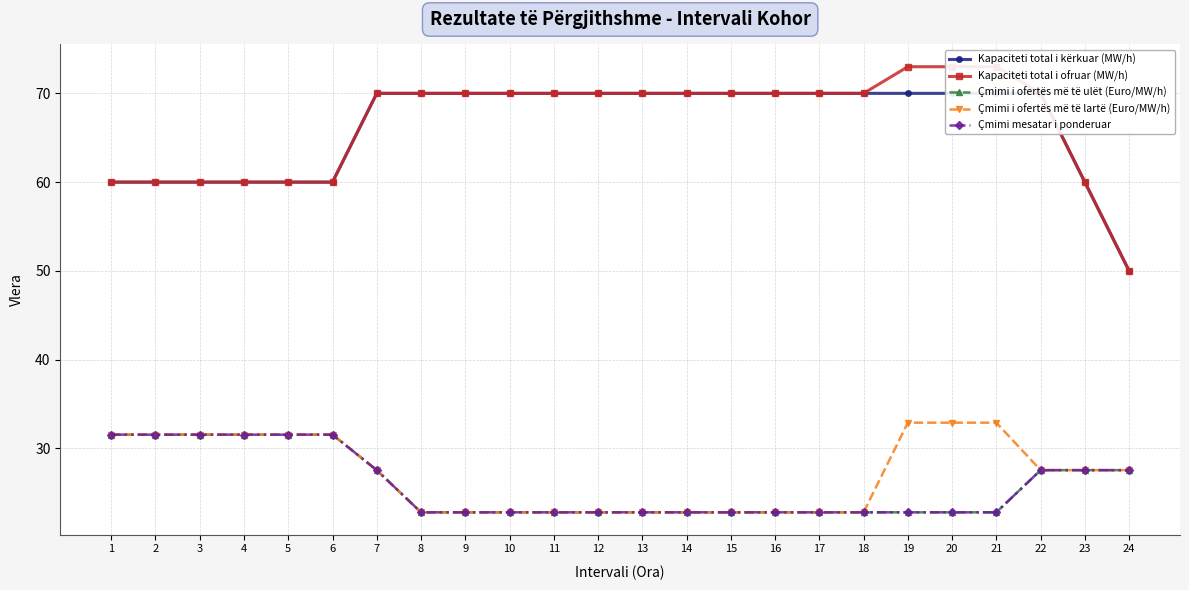

Reading right to left, extract all data points from this chart.

Kapaciteti total i kërkuar (MW/h): 50.0	60.0	70.0	70.0	70.0	70.0	70.0	70.0	70.0	70.0	70.0	70.0	70.0	70.0	70.0	70.0	70.0	70.0	60.0	60.0	60.0	60.0	60.0	60.0
Kapaciteti total i ofruar (MW/h): 50.0	60.0	70.0	73.0	73.0	73.0	70.0	70.0	70.0	70.0	70.0	70.0	70.0	70.0	70.0	70.0	70.0	70.0	60.0	60.0	60.0	60.0	60.0	60.0
Çmimi i ofertës më të ulët (Euro/MW/h): 27.6	27.6	27.6	22.8	22.8	22.8	22.8	22.8	22.8	22.8	22.8	22.8	22.8	22.8	22.8	22.8	22.8	27.6	31.6	31.6	31.6	31.6	31.6	31.6
Çmimi i ofertës më të lartë (Euro/MW/h): 27.6	27.6	27.6	32.9	32.9	32.9	22.8	22.8	22.8	22.8	22.8	22.8	22.8	22.8	22.8	22.8	22.8	27.6	31.6	31.6	31.6	31.6	31.6	31.6
Çmimi mesatar i ponderuar: 27.6	27.6	27.6	22.8	22.8	22.8	22.8	22.8	22.8	22.8	22.8	22.8	22.8	22.8	22.8	22.8	22.8	27.6	31.6	31.6	31.6	31.6	31.6	31.6